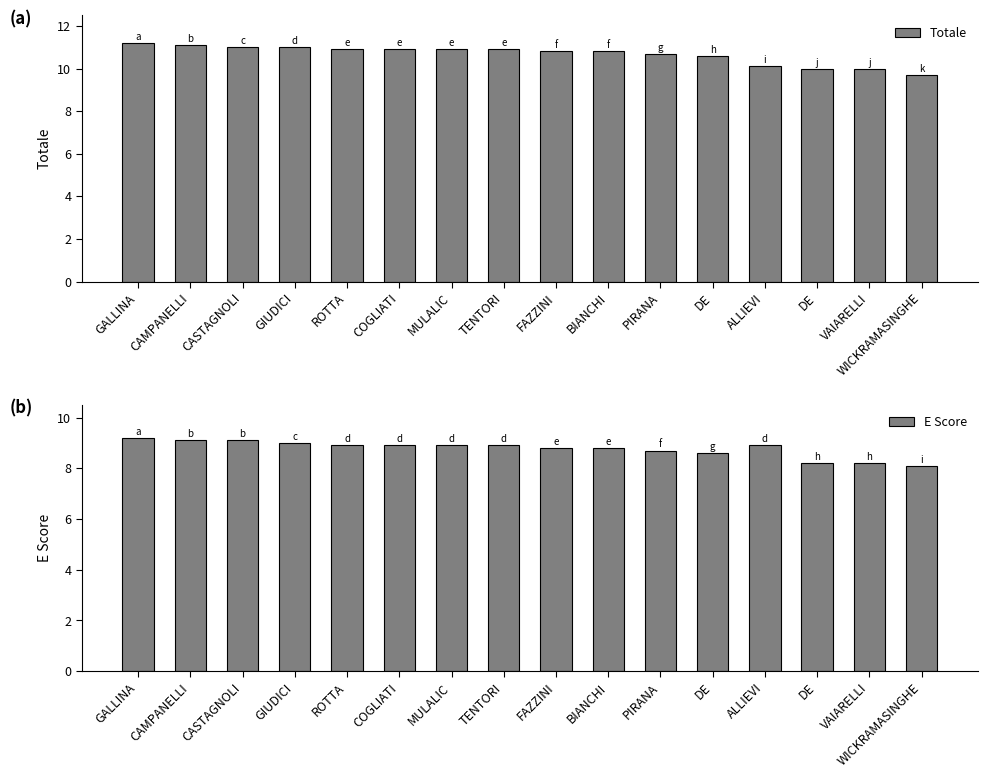

What are all the series names shown in the legend?

Totale, E Score